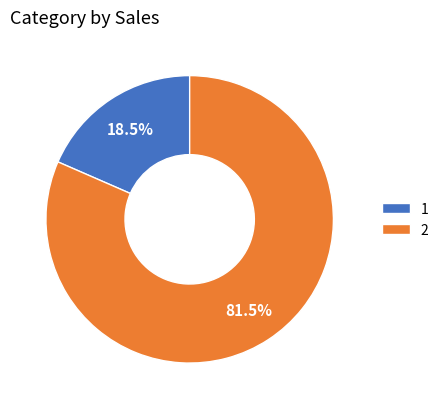

Is there a majority slice in this chart?

Yes